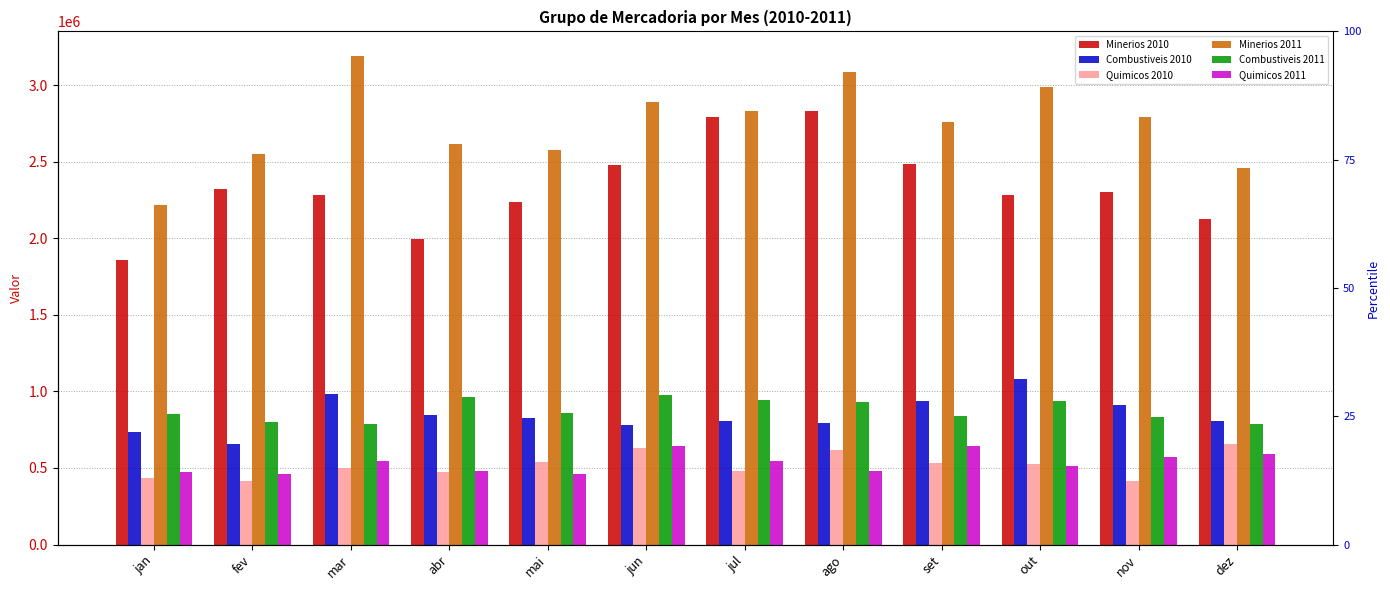

What is the smallest value displayed?

413054.0